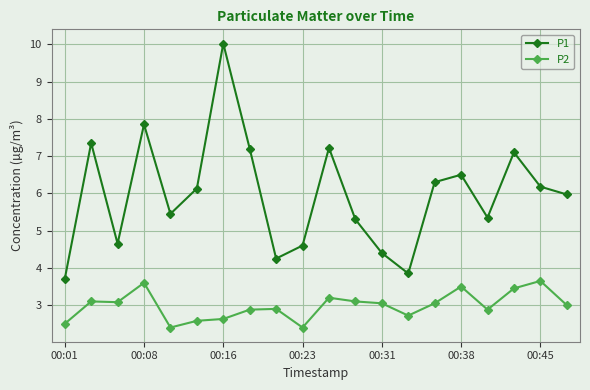

True or false: P2 has more than 0 points higher than both neighbors.

True